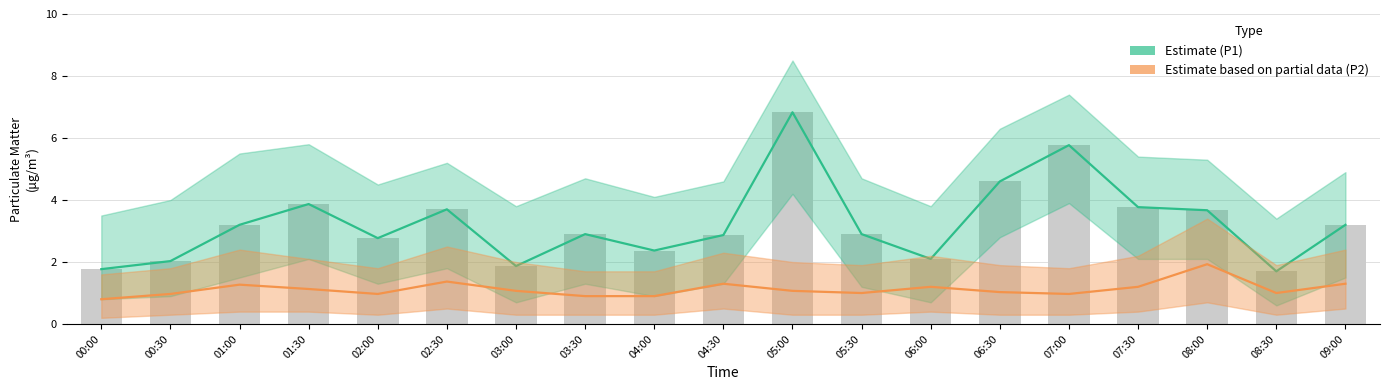

What is the sum of the P1 values at 00:30 and 03:00?

3.9